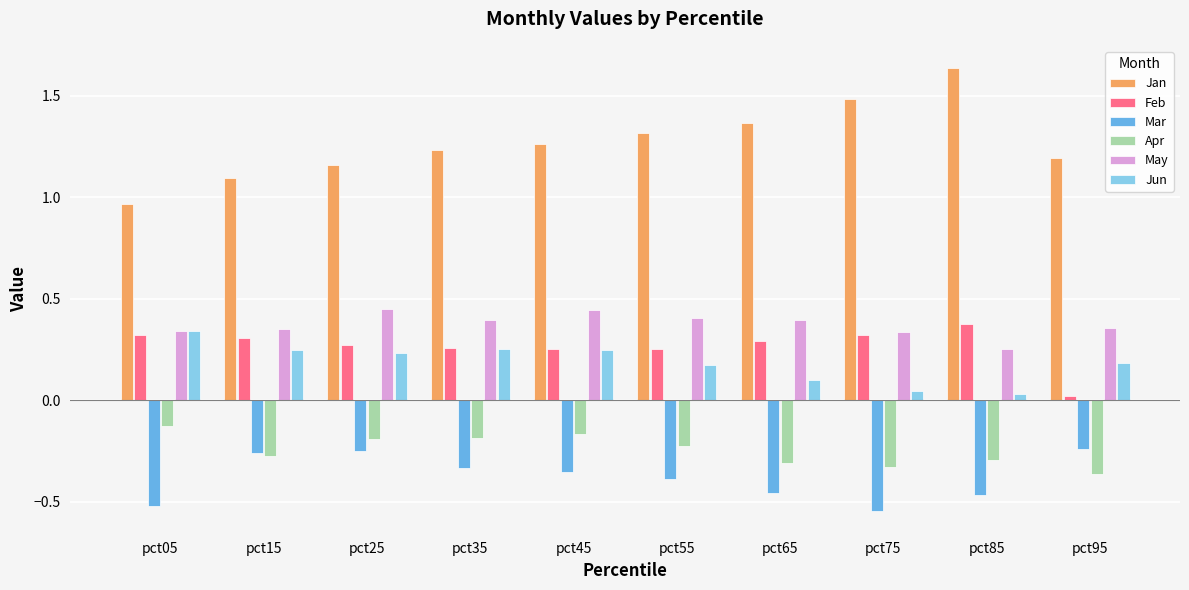

Between pct05 and pct25, which series saw the biggest shift?

Mar